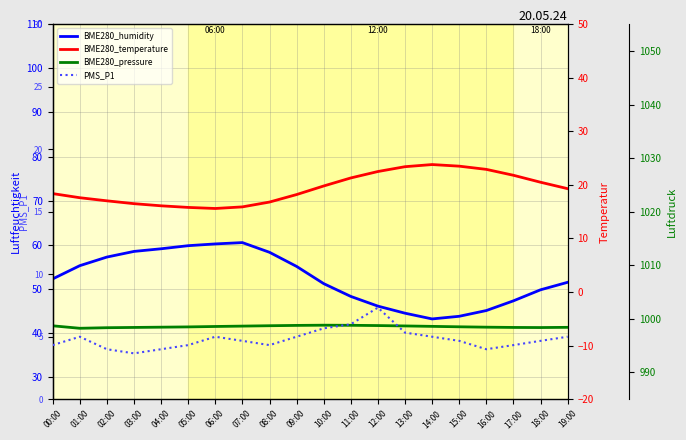

Where is BME280_humidity nearest to the value 51?

10:00